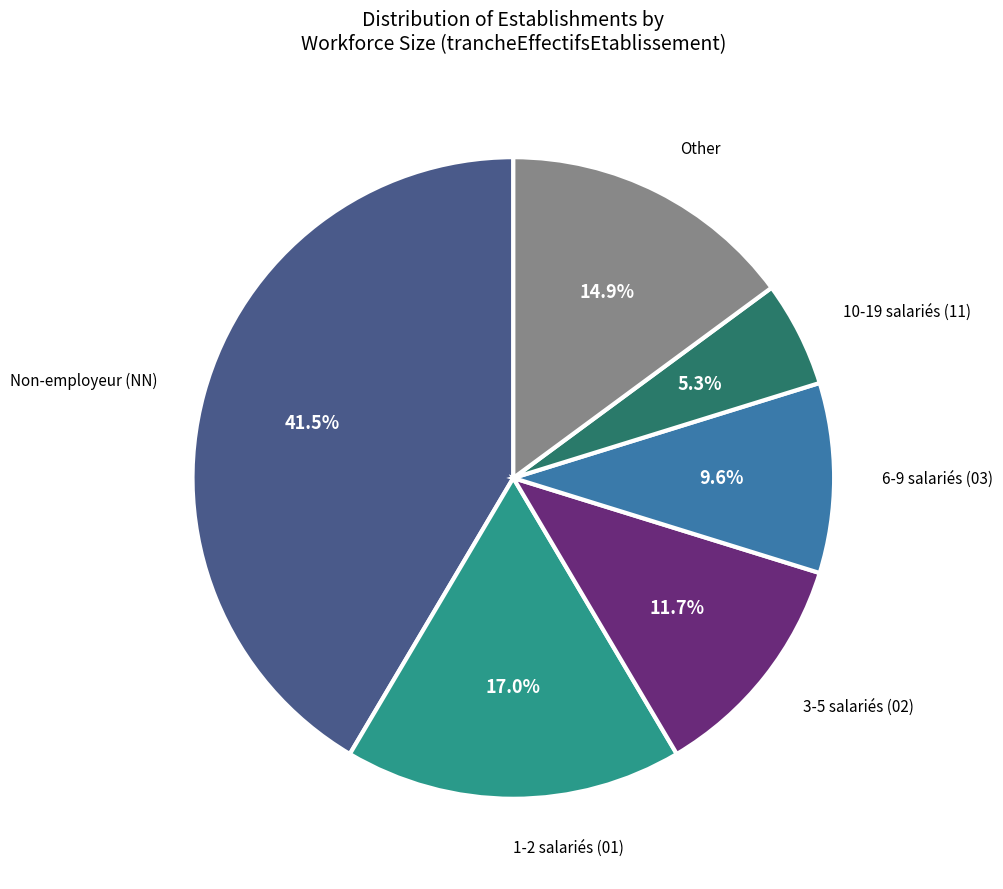

Is there a majority slice in this chart?

No